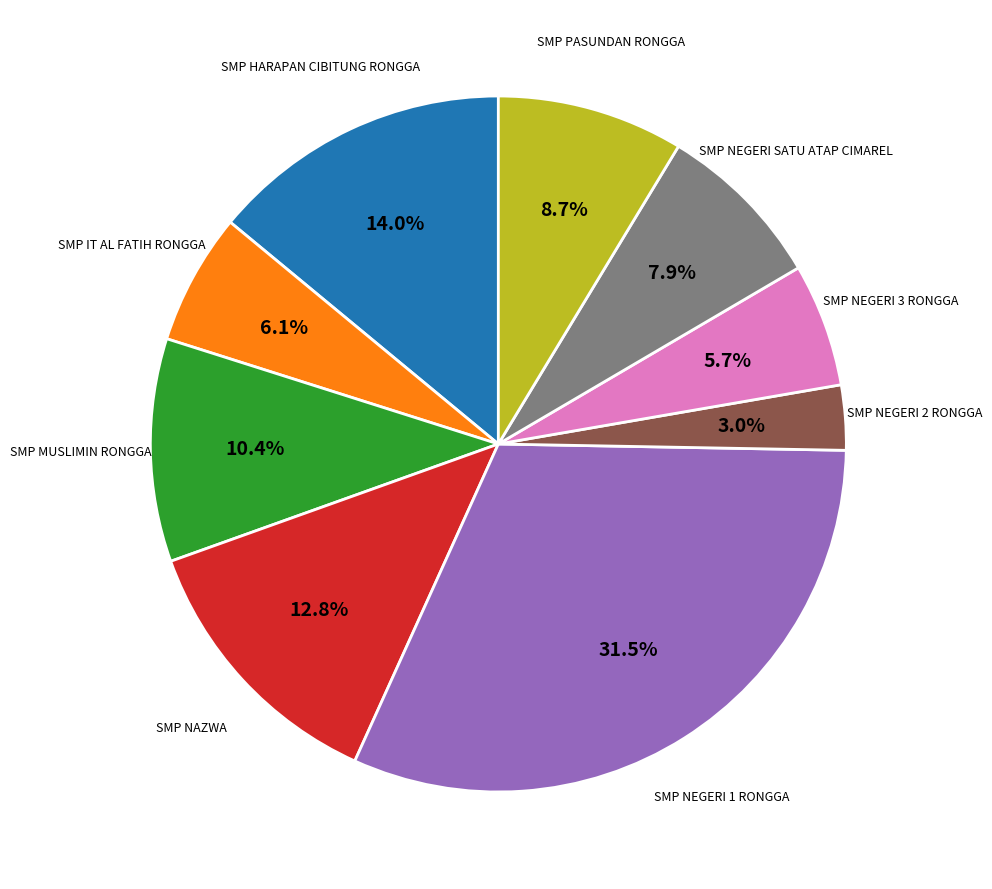

How many segments does this pie chart have?

9